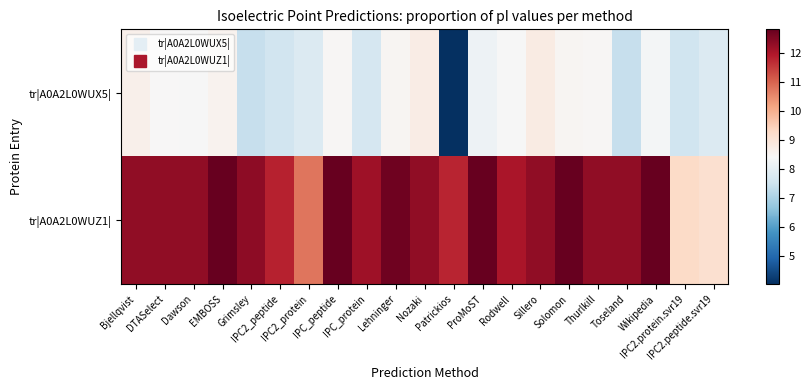

Between EMBOSS and Grimsley, which is larger?

EMBOSS